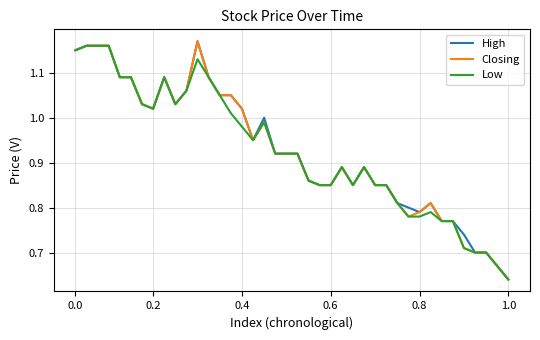

Count the number of data series in this chart.

3